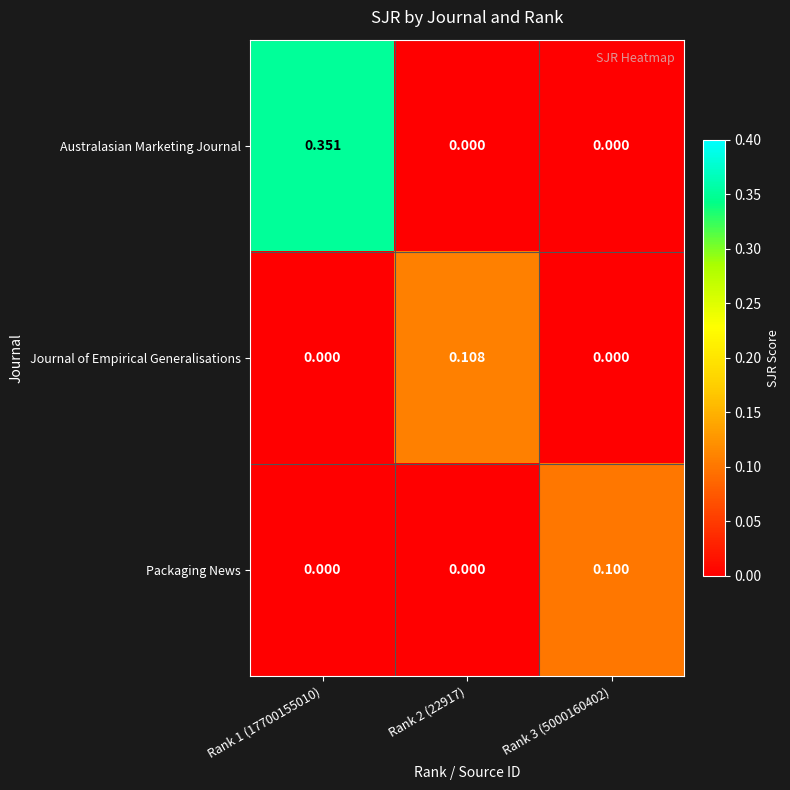

How many categories are shown in the chart?

3